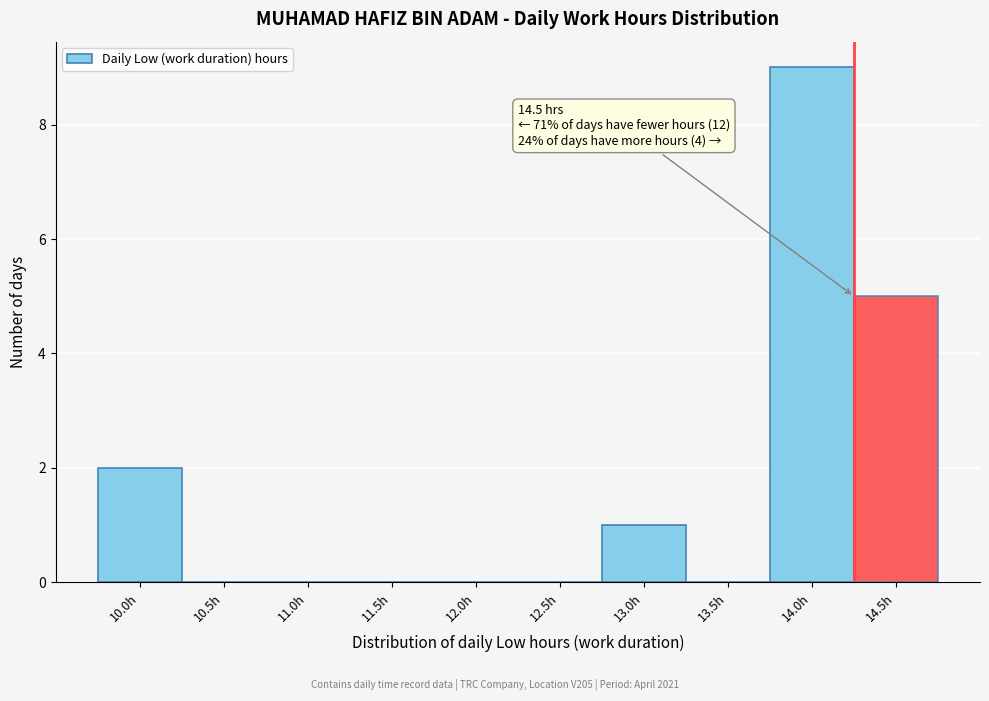

Reading left to right, what are all the values shown in this chart?

10.0h=2	10.5h=0	11.0h=0	11.5h=0	12.0h=0	12.5h=0	13.0h=1	13.5h=0	14.0h=9	14.5h=5